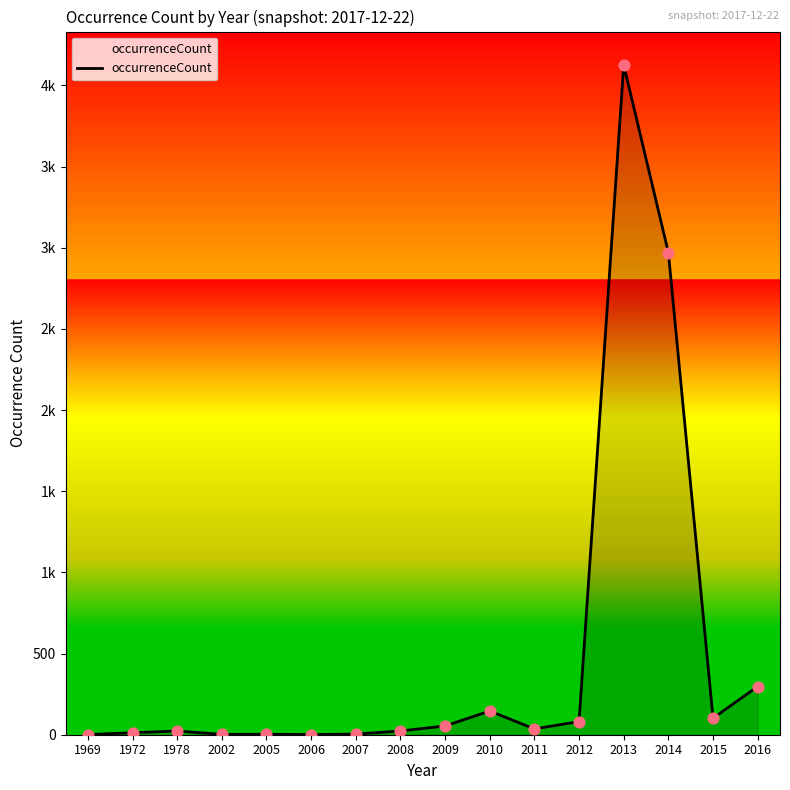

Between 2002 and 2005, which is larger?

2005